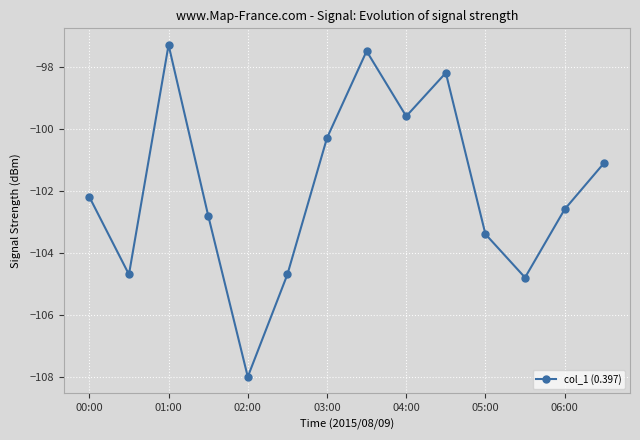

What is the value of the 3rd point from the left?

-97.3